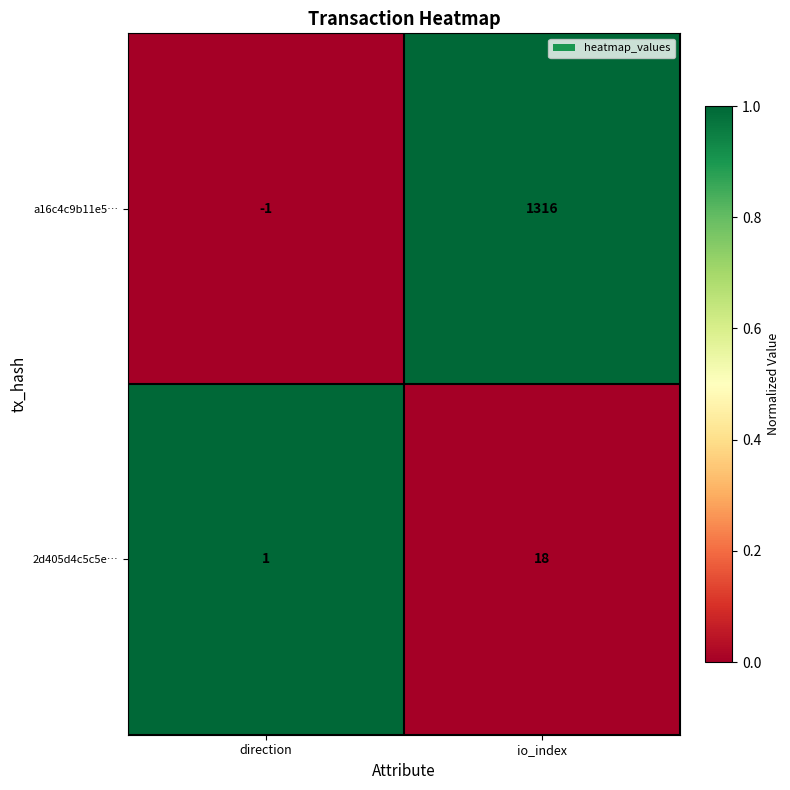

Which series has the largest total across all categories?

a16c4c9b11e5…